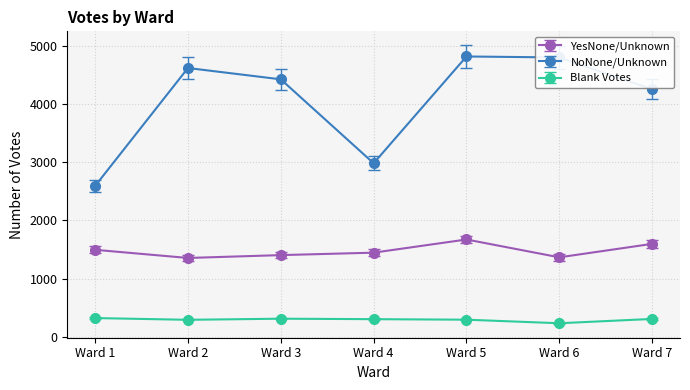

What is the value of the NoNone/Unknown point at the 5th from the left?

4812